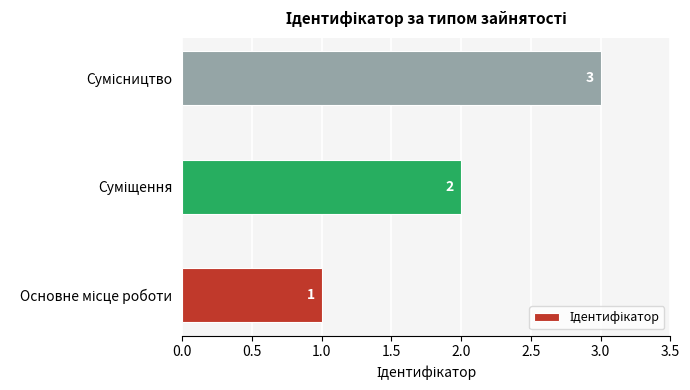

What is the greatest value displayed?

3